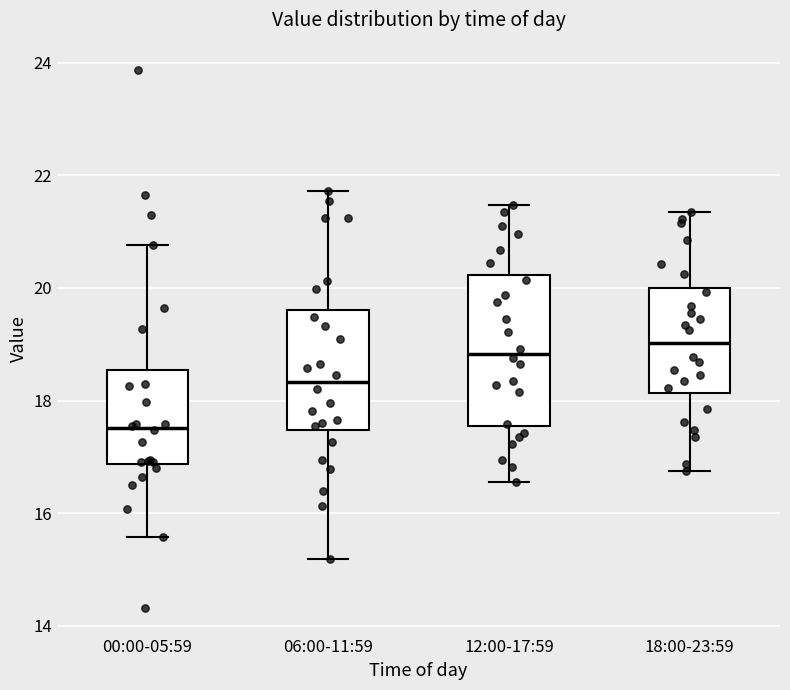

Reading left to right, read every box against the y-axis: the position of its median line, the range the box covers, and the ends of its whiskers. The values are not printed on the chart, so give them approximately, as read against the axis.

00:00-05:59: median 17.6, box 16.8 to 18.6, whiskers 15.6 to 20.8
06:00-11:59: median 18.4, box 17.4 to 19.6, whiskers 15.2 to 21.8
12:00-17:59: median 18.8, box 17.6 to 20.2, whiskers 16.6 to 21.4
18:00-23:59: median 19.0, box 18.2 to 20.0, whiskers 16.8 to 21.4